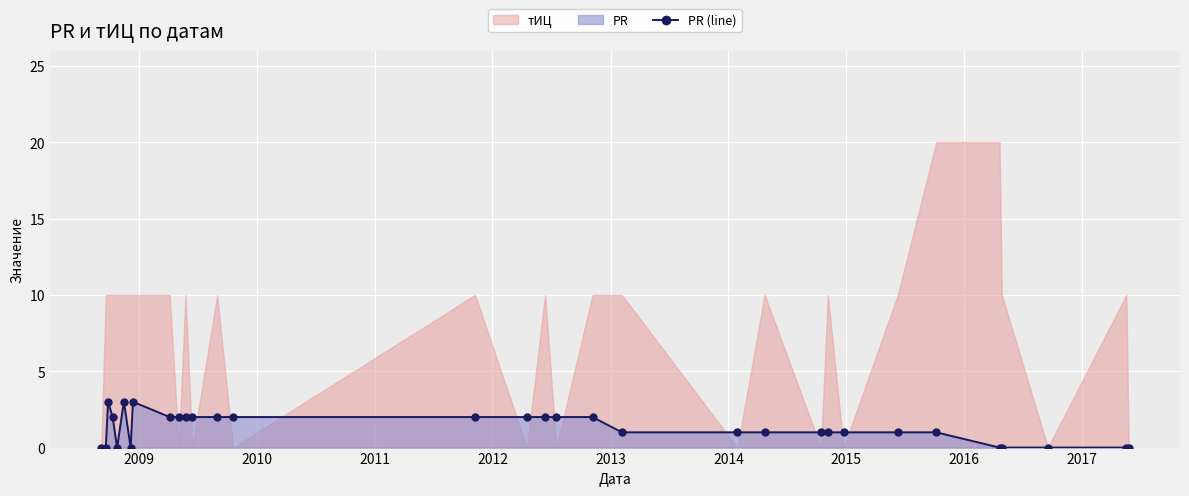

The value at 28 is -1. True or false?

False